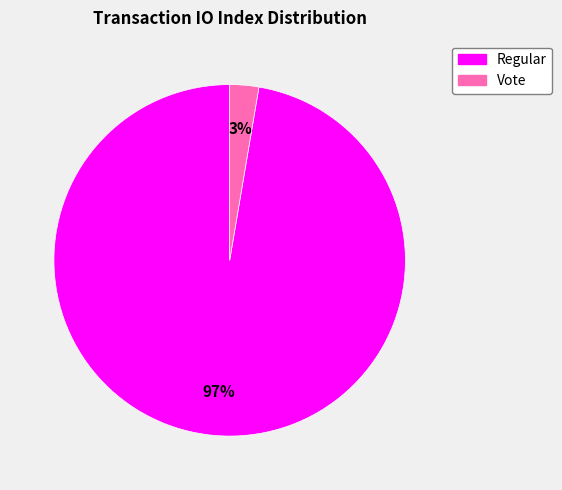

Does any single category account for the majority?

Yes